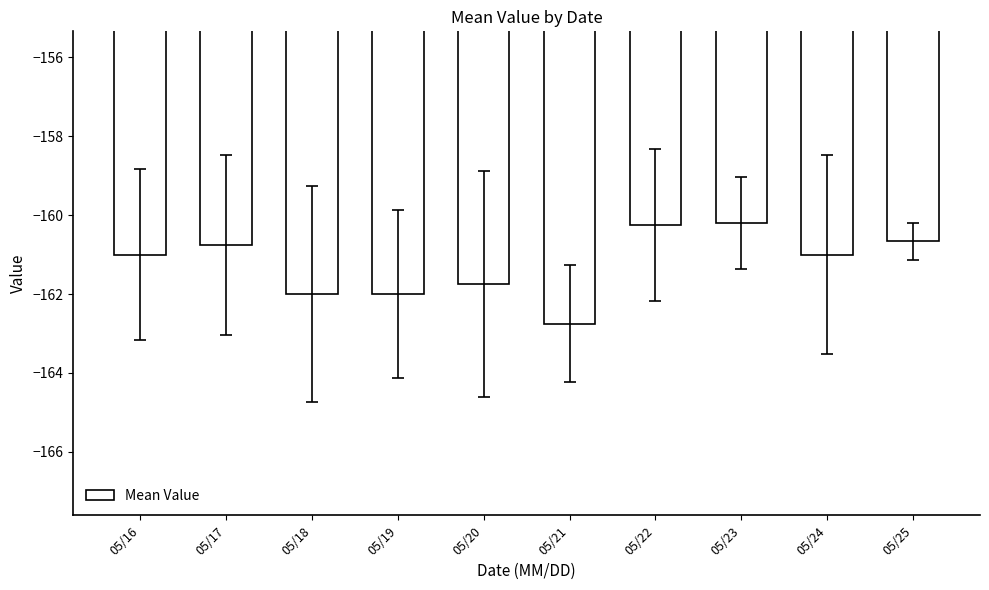

Does the chart contain stacked bars?

No